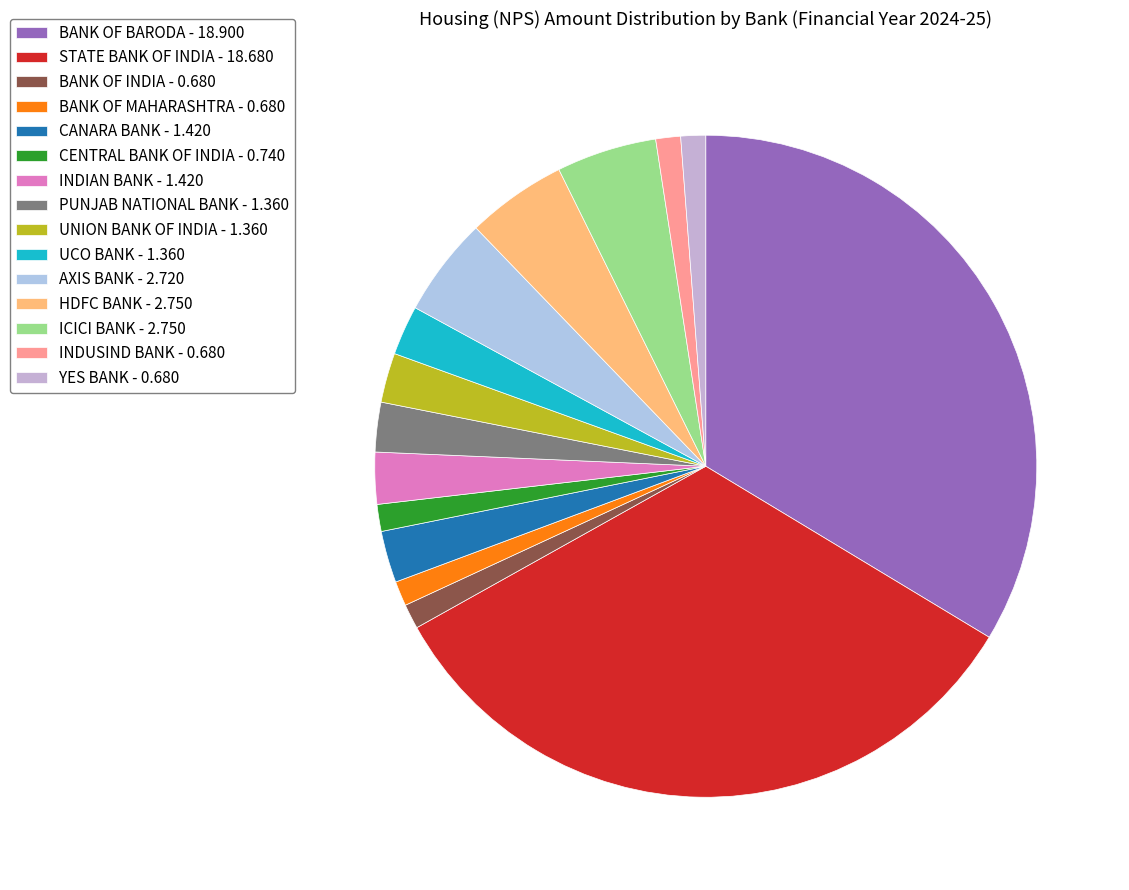

Does ICICI BANK account for over 50% of the chart?

No